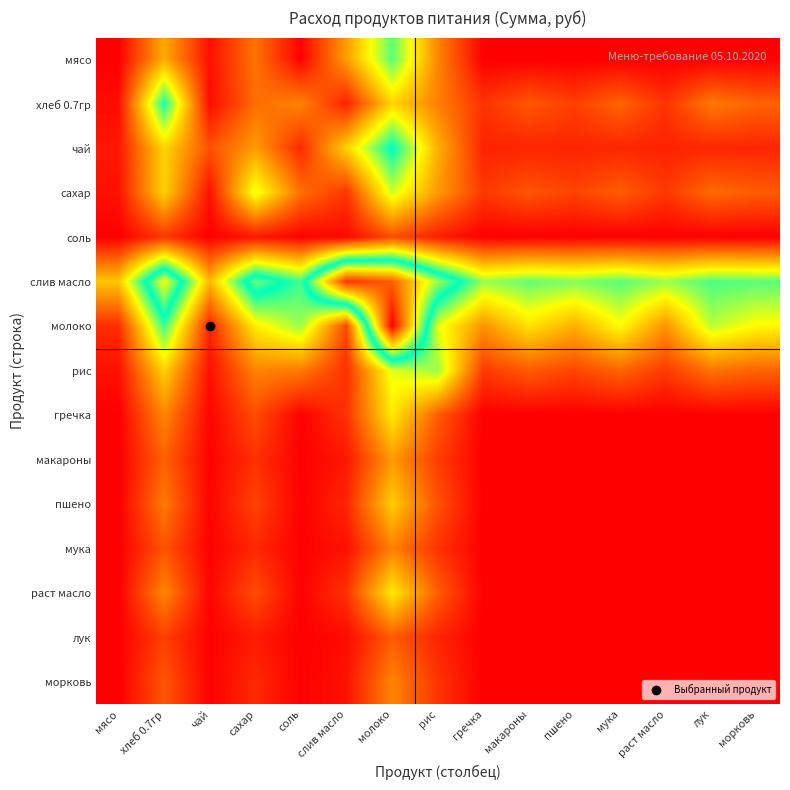

Reading right to left, list all the values displayed in this chart.

мясо: морковь=0.0	лук=0.0	раст масло=0.0	мука=0.0	пшено=0.0	макароны=0.0	гречка=0.0	рис=27.3	молоко=68.4	слив масло=32.1	соль=0.4	сахар=23.5	чай=3.4	хлеб 0.7гр=34.9	мясо=0.0
хлеб 0.7гр: морковь=20.1	лук=24.7	раст масло=10.4	мука=20.5	пшено=12.9	макароны=17.8	гречка=10.4	рис=26.0	молоко=43.6	слив масло=6.7	соль=26.8	сахар=22.2	чай=2.5	хлеб 0.7гр=75.4	мясо=2.8
чай: морковь=7.9	лук=8.0	раст масло=7.2	мука=7.9	пшено=7.4	макароны=7.8	гречка=7.2	рис=35.9	молоко=78.4	слив масло=43.0	соль=8.4	сахар=32.0	чай=16.5	хлеб 0.7гр=43.5	мясо=4.9
сахар: морковь=18.7	лук=21.4	раст масло=11.5	мука=19.0	пшено=13.6	макароны=17.2	гречка=11.5	рис=31.4	молоко=56.5	слив масло=11.1	соль=22.7	сахар=54.5	чай=3.5	хлеб 0.7гр=42.7	мясо=3.7
соль: морковь=0.1	лук=0.2	раст масло=0.1	мука=0.1	пшено=0.1	макароны=0.1	гречка=0.1	рис=6.4	молоко=15.9	слив масло=1.9	соль=0.8	сахар=4.9	чай=0.2	хлеб 0.7гр=11.3	мясо=0.0
слив масло: морковь=68.5	лук=70.0	раст масло=61.8	мука=68.7	пшено=64.4	макароны=67.5	гречка=61.8	рис=93.4	молоко=135.5	слив масло=144.8	соль=70.9	сахар=88.5	чай=37.7	хлеб 0.7гр=103.4	мясо=40.3
молоко: морковь=50.6	лук=58.8	раст масло=29.9	мука=51.3	пшено=35.7	макароны=46.1	гречка=29.9	рис=54.3	молоко=155.1	слив масло=14.5	соль=62.1	сахар=48.3	чай=7.4	хлеб 0.7гр=71.7	мясо=9.2
рис: морковь=20.2	лук=23.5	раст масло=12.0	мука=20.5	пшено=14.3	макароны=18.5	гречка=12.0	рис=62.0	молоко=54.3	слив масло=10.0	соль=25.0	сахар=26.8	чай=3.4	хлеб 0.7гр=42.7	мясо=3.7
гречка: морковь=0.0	лук=0.0	раст масло=0.0	мука=0.0	пшено=0.0	макароны=0.0	гречка=0.0	рис=19.1	молоко=47.7	слив масло=10.6	соль=0.3	сахар=15.7	чай=1.1	хлеб 0.7гр=27.3	мясо=0.0
макароны: морковь=0.0	лук=0.0	раст масло=0.0	мука=0.0	пшено=0.0	макароны=0.0	гречка=0.0	рис=12.6	молоко=31.4	слив масло=4.9	соль=0.3	сахар=10.0	чай=0.5	хлеб 0.7гр=19.9	мясо=0.0
пшено: морковь=0.0	лук=0.0	раст масло=0.0	мука=0.0	пшено=0.0	макароны=0.0	гречка=0.0	рис=16.7	молоко=41.8	слив масло=8.1	соль=0.3	сахар=13.6	чай=0.8	хлеб 0.7гр=24.8	мясо=0.0
мука: морковь=0.0	лук=0.0	раст масло=0.0	мука=0.0	пшено=0.0	макароны=0.0	гречка=0.0	рис=10.5	молоко=26.2	слив масло=3.8	соль=0.3	сахар=8.3	чай=0.4	хлеб 0.7гр=17.2	мясо=0.0
раст масло: морковь=0.0	лук=0.0	раст масло=0.0	мука=0.0	пшено=0.0	макароны=0.0	гречка=0.0	рис=19.1	молоко=47.7	слив масло=10.6	соль=0.3	сахар=15.7	чай=1.1	хлеб 0.7гр=27.3	мясо=0.0
лук: морковь=0.0	лук=0.0	раст масло=0.0	мука=0.0	пшено=0.0	макароны=0.0	гречка=0.0	рис=7.5	молоко=18.8	слив масло=2.4	соль=0.2	сахар=5.8	чай=0.2	хлеб 0.7гр=13.0	мясо=0.0
морковь: морковь=0.0	лук=0.0	раст масло=0.0	мука=0.0	пшено=0.0	макароны=0.0	гречка=0.0	рис=10.8	молоко=26.9	слив масло=3.9	соль=0.3	сахар=8.5	чай=0.4	хлеб 0.7гр=17.6	мясо=0.0